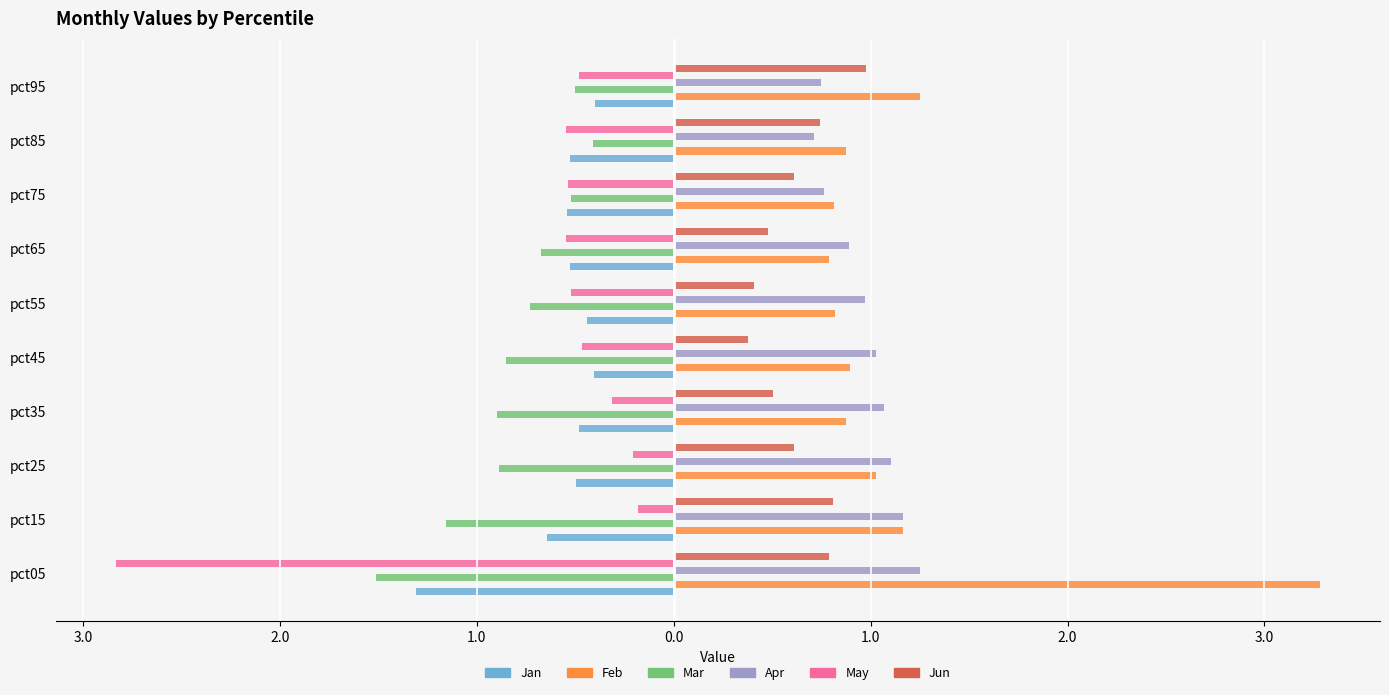

What are all the series names shown in the legend?

Jan, Feb, Mar, Apr, May, Jun